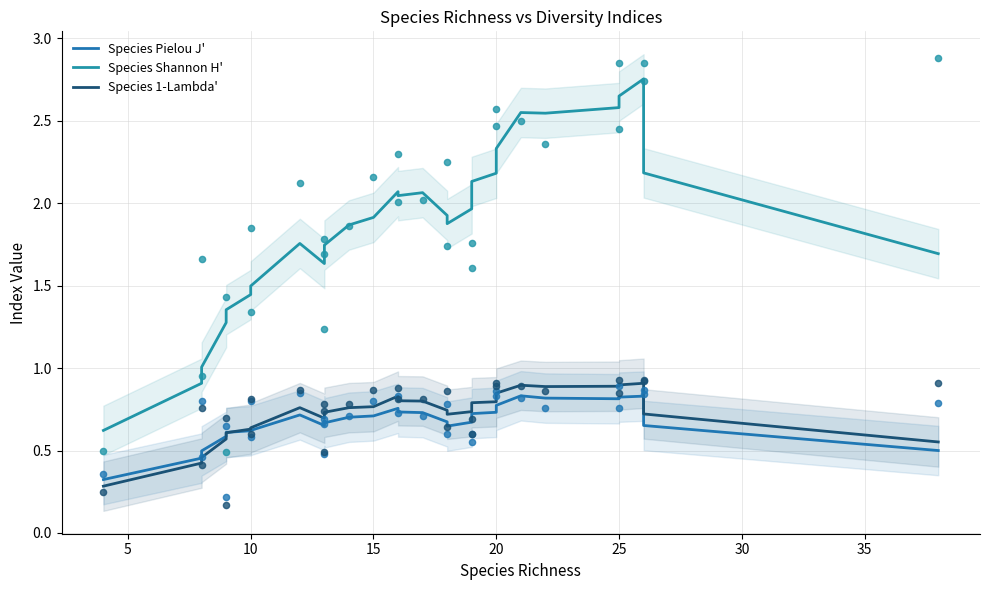

At which category is the sum across all series the highest?

26